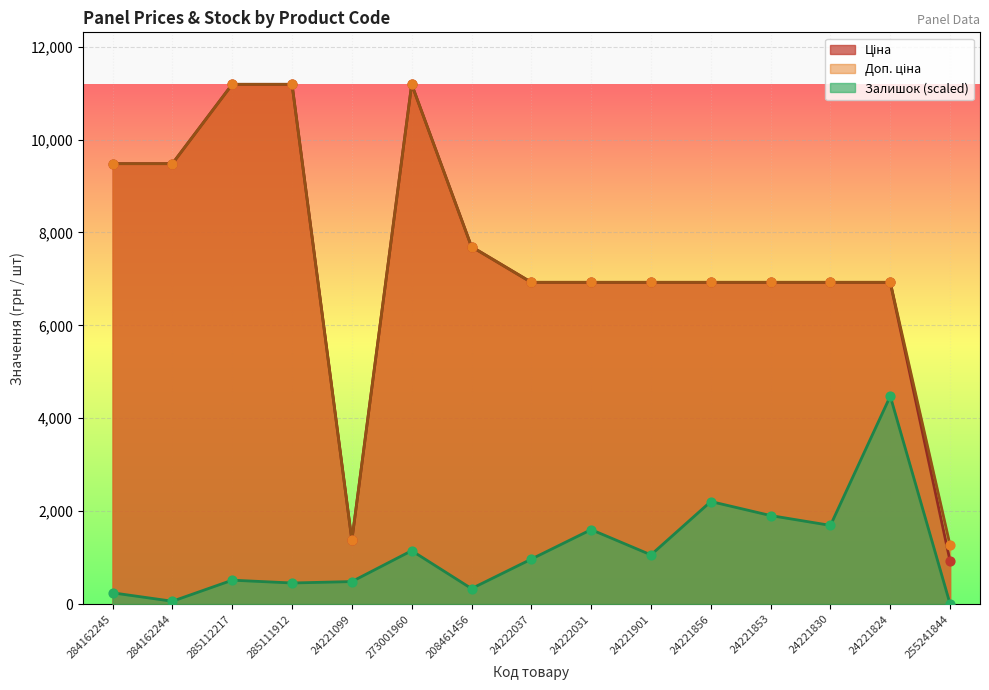

What are all the series names shown in the legend?

Ціна, Доп. ціна, Залишок